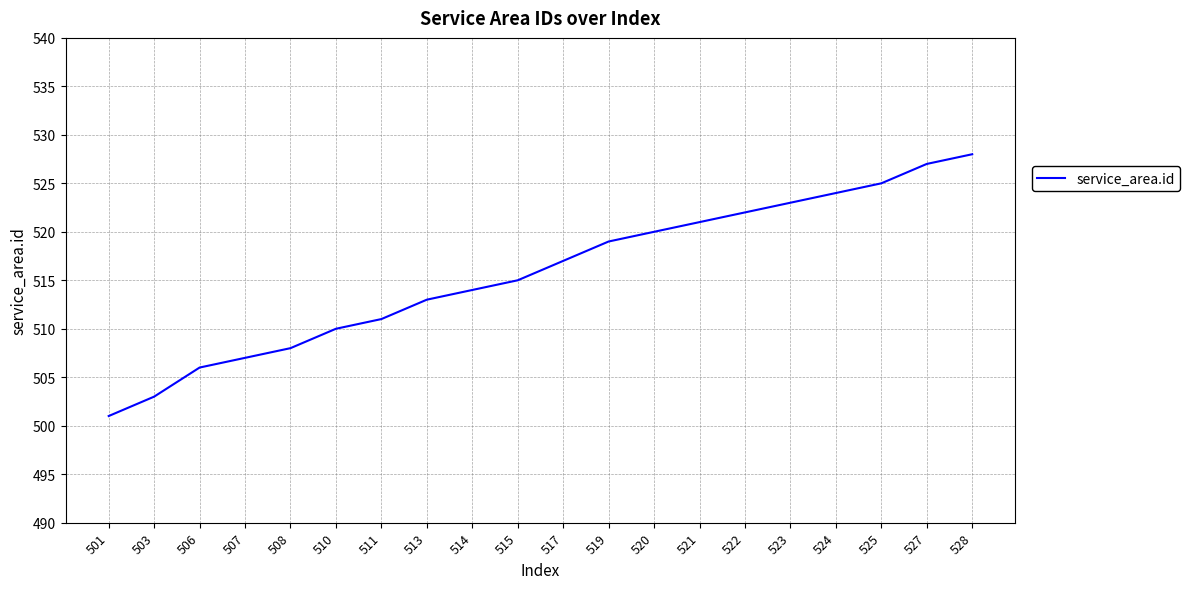

What is the difference between the maximum and minimum values?

27